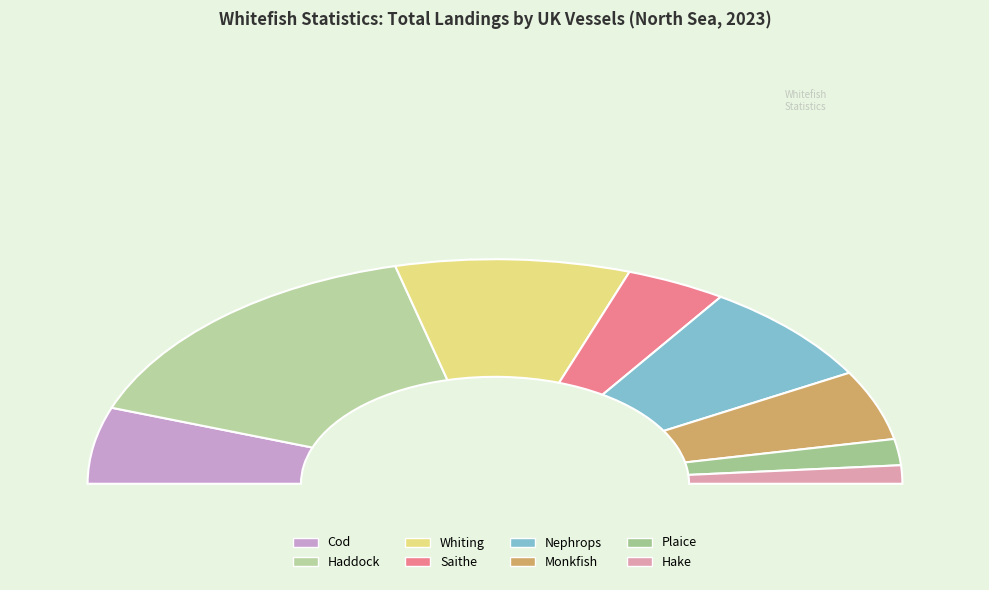

Is it true that Nephrops is 24% of the pie?

False